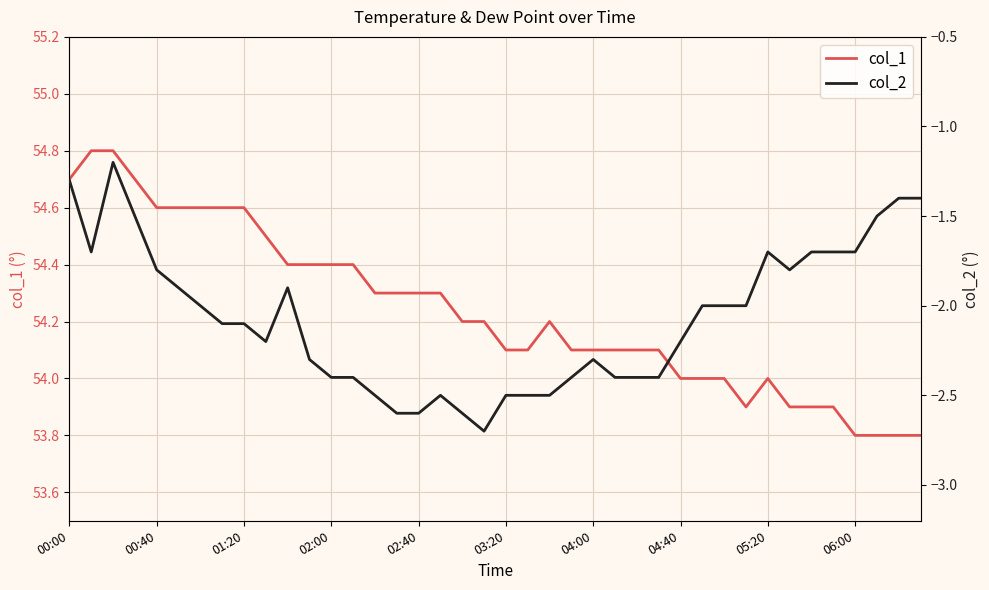

Is it true that col_1 equals 54.3 at 02:40?

True